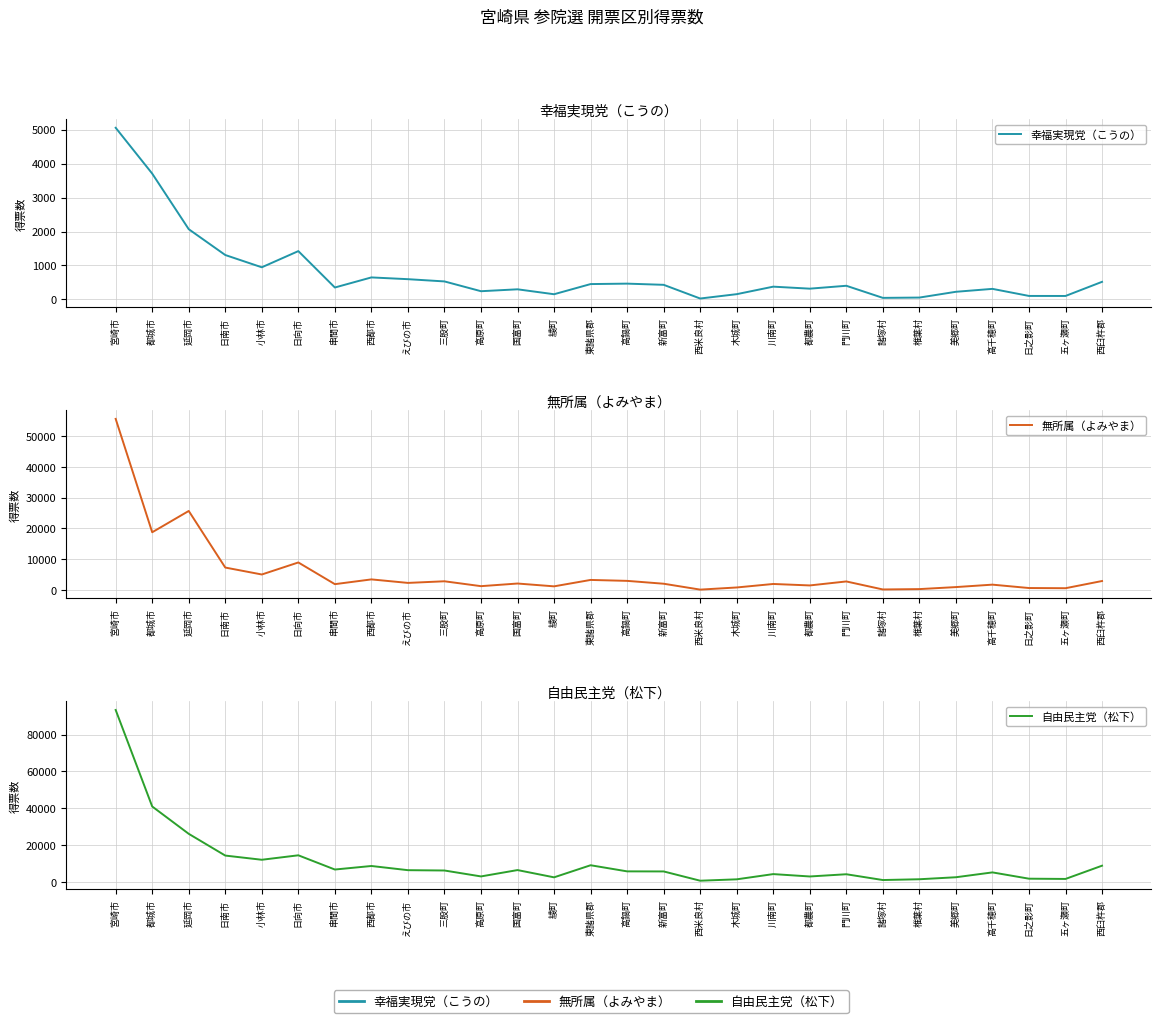

The 無所属（よみやま） series shows 3146 at 新富町. True or false?

False